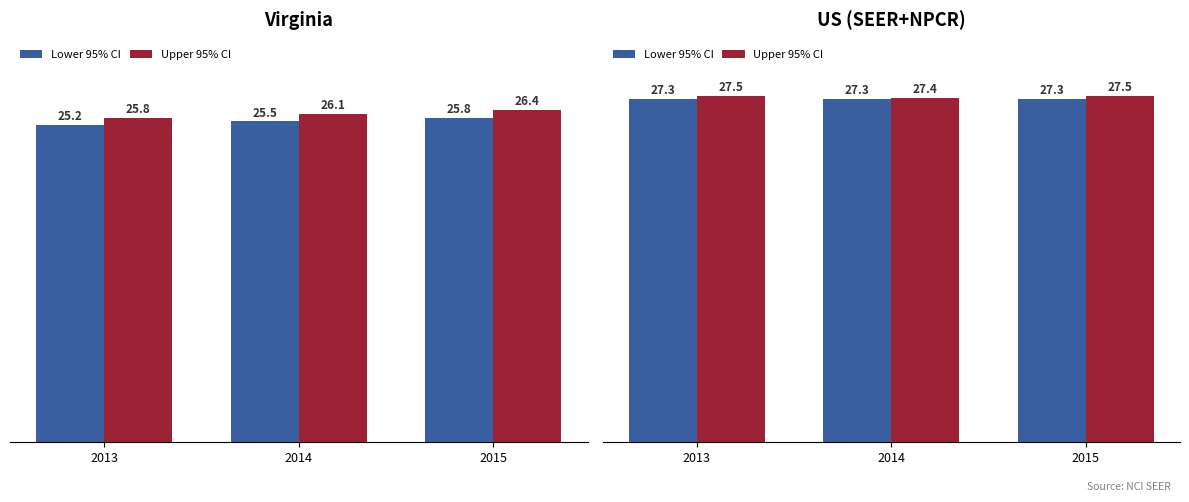

Are the bars horizontal?

No